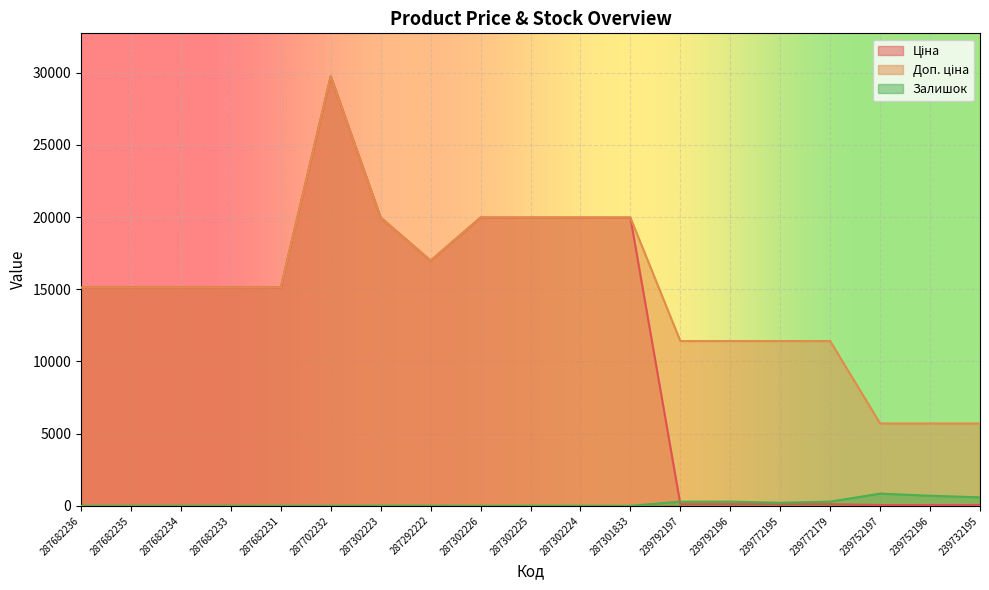

List the labels in order of Залишок value, smallest first.

287682236, 287682235, 287682234, 287682233, 287682231, 287702232, 287302226, 287301833, 287302224, 287292222, 287302225, 287302223, 239772195, 239792197, 239792196, 239772179, 239732195, 239752196, 239752197